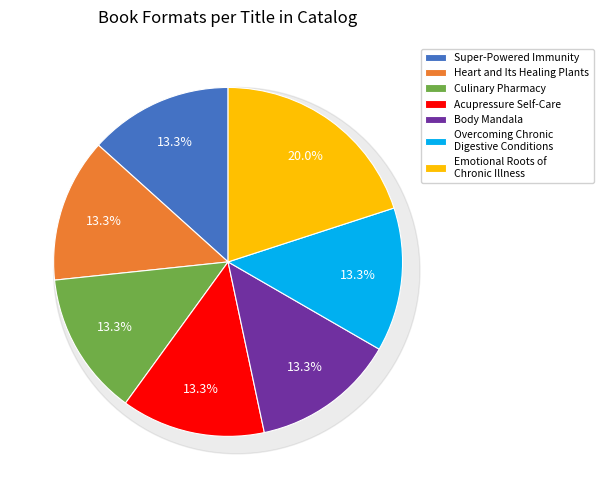

How many slices are in this pie chart?

7